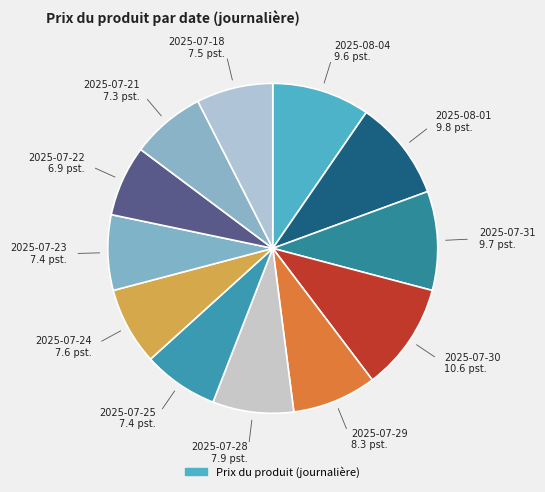

Is there a majority slice in this chart?

No